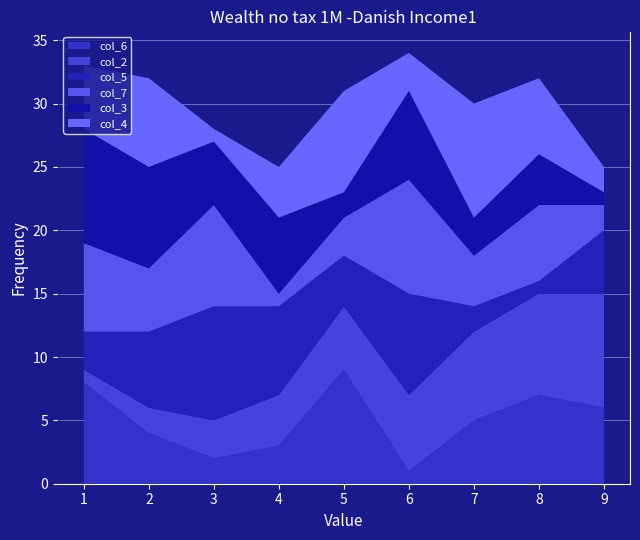

Reading left to right, extract all data points from this chart.

col_6: 8	4	2	3	9	1	5	7	6
col_2: 1	2	3	4	5	6	7	8	9
col_5: 3	6	9	7	4	8	2	1	5
col_7: 7	5	8	1	3	9	4	6	2
col_3: 9	8	5	6	2	7	3	4	1
col_4: 5	7	1	4	8	3	9	6	2